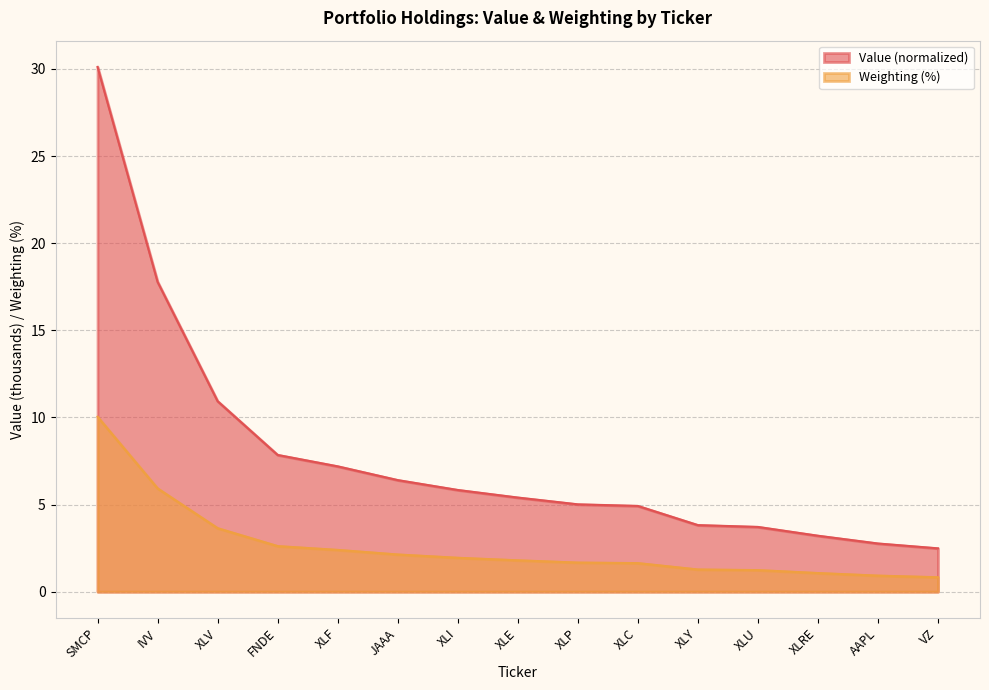

Rank the series by their average value, from highest to lowest.

Value (normalized), Weighting (%)